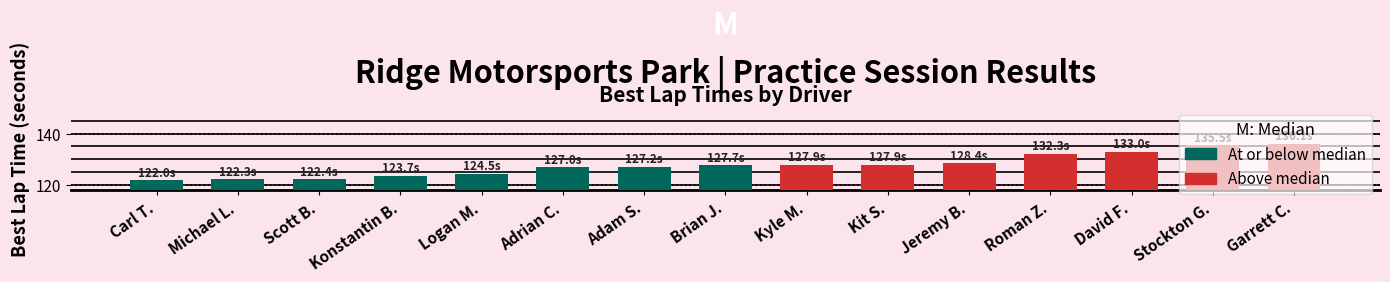

What value does the data have at Konstantin B.?

123.7